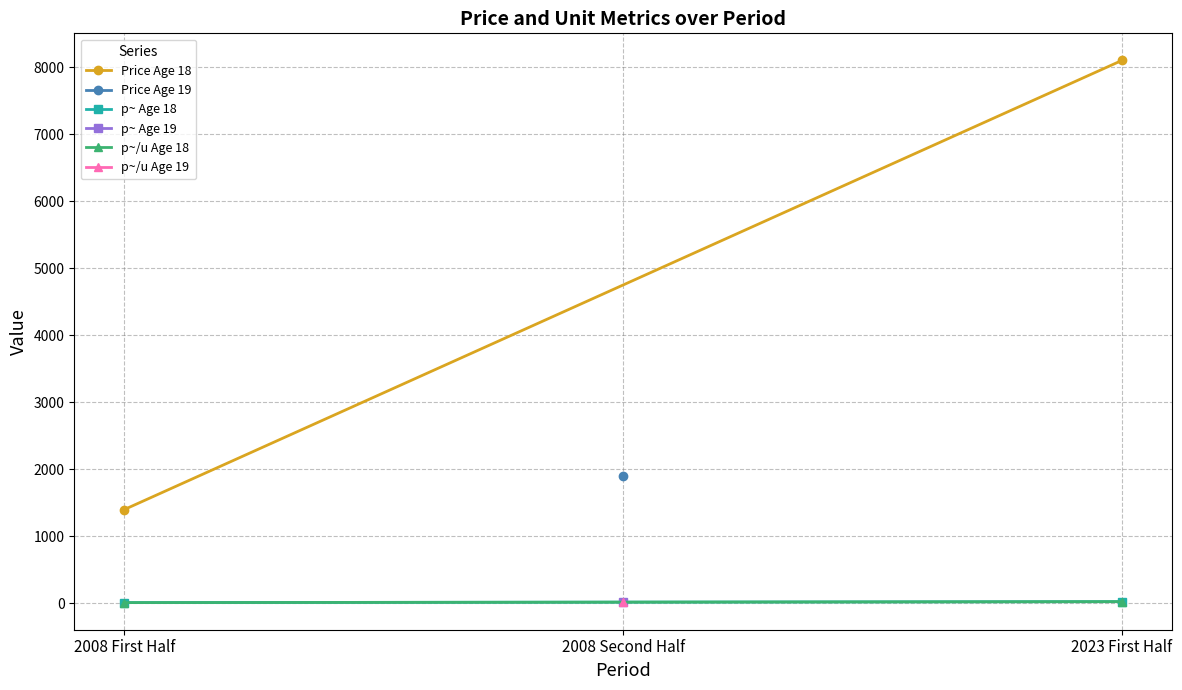

What is the label of the 1st point from the left?

2008 First Half